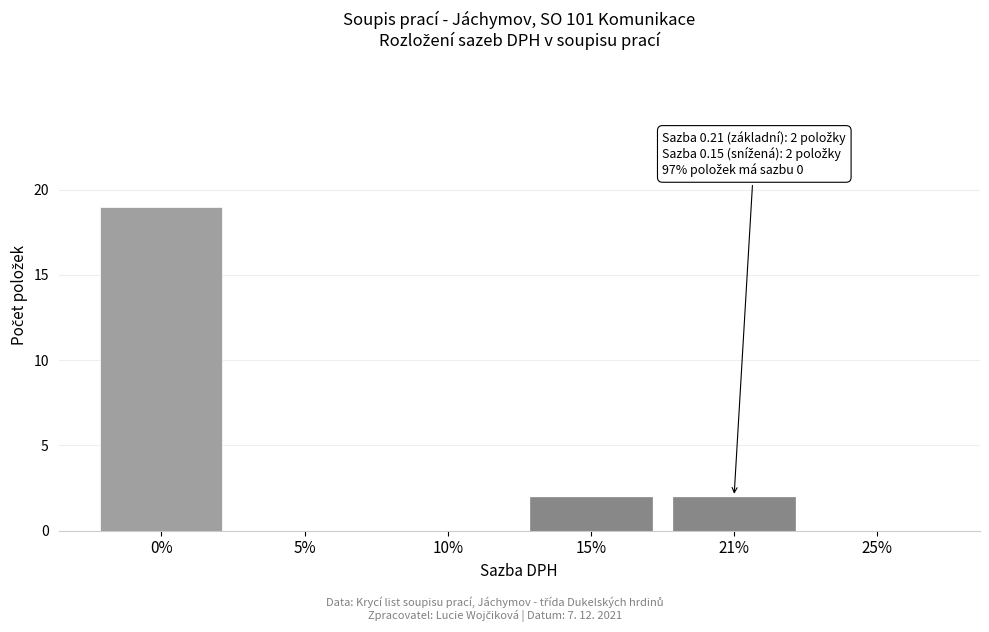

Reading left to right, extract all data points from this chart.

0%=19	5%=0	10%=0	15%=2	21%=2	25%=0